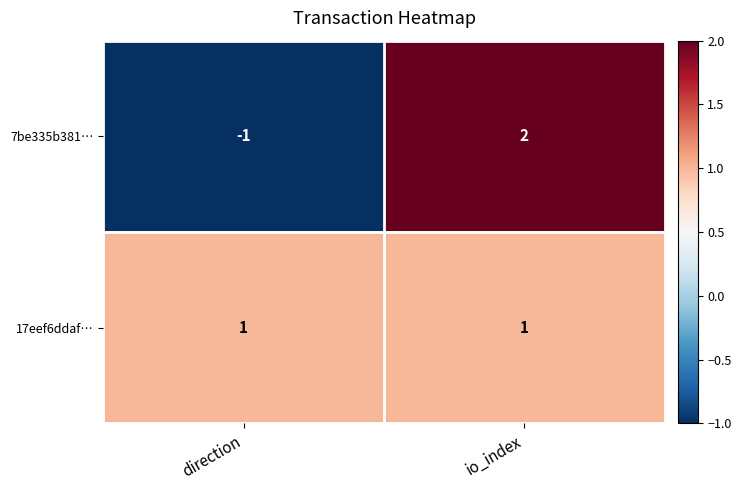

At which category is the sum across all series the highest?

io_index